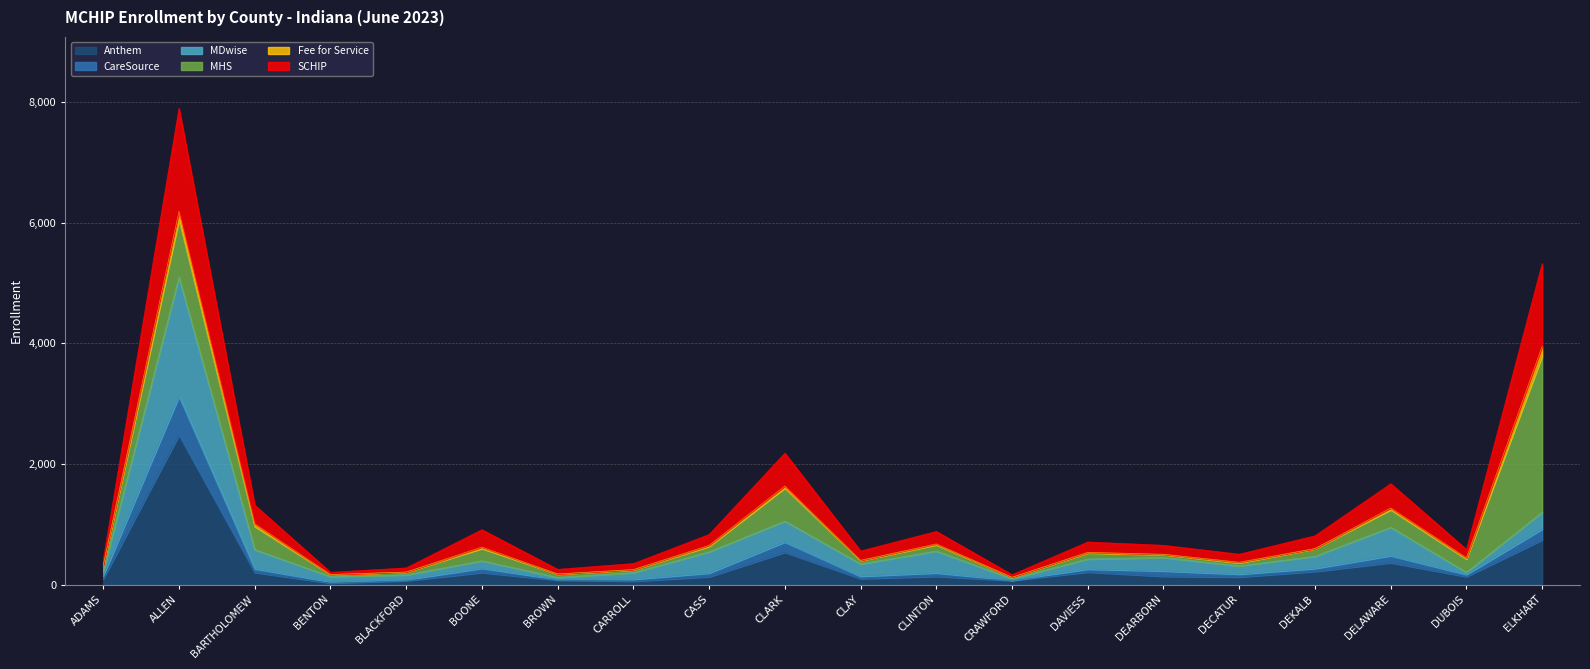

The value of MDwise at ALLEN is 1431. True or false?

False